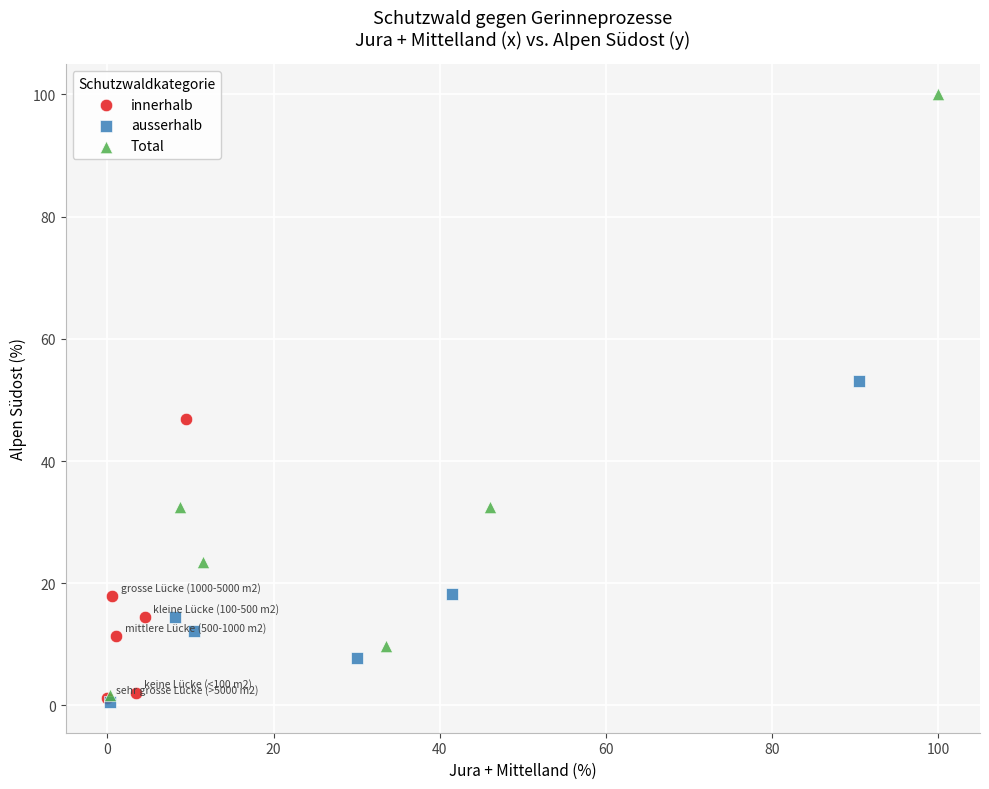

Which series contains the highest Y value?

Total